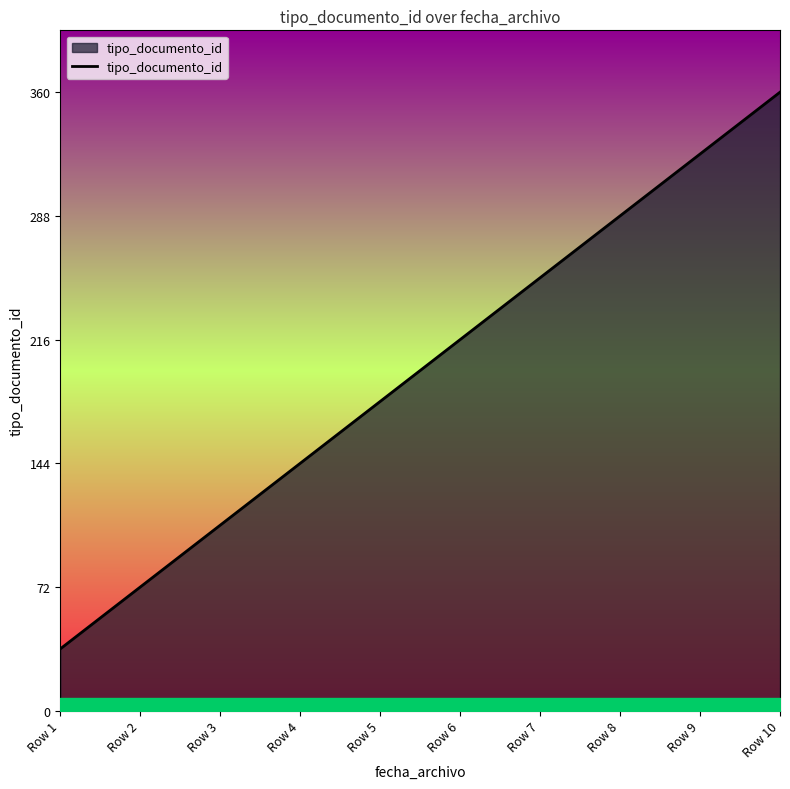

What value does the data have at Row 10, to the nearest 50?

350